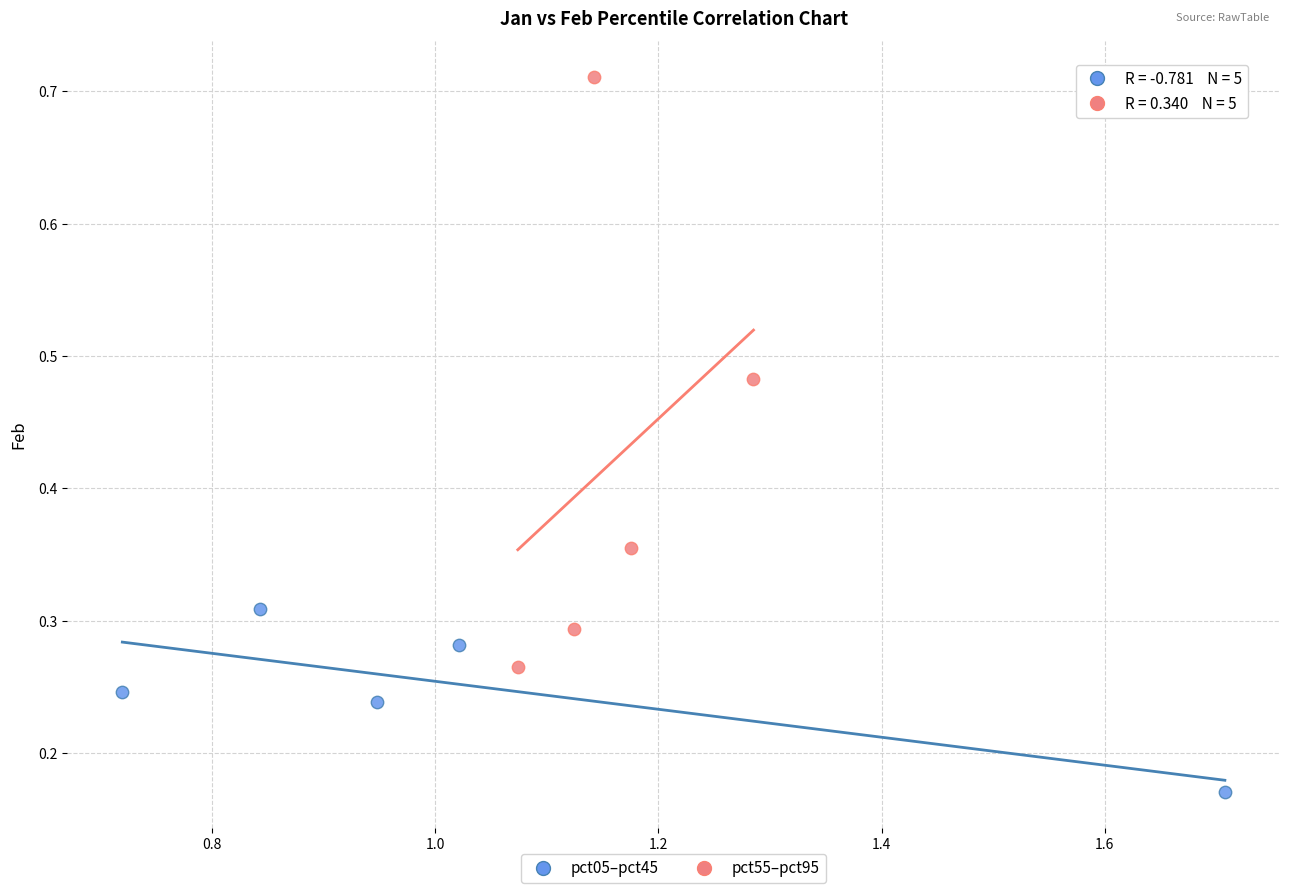

Which series has the largest Y range (max minus min)?

pct55–pct95